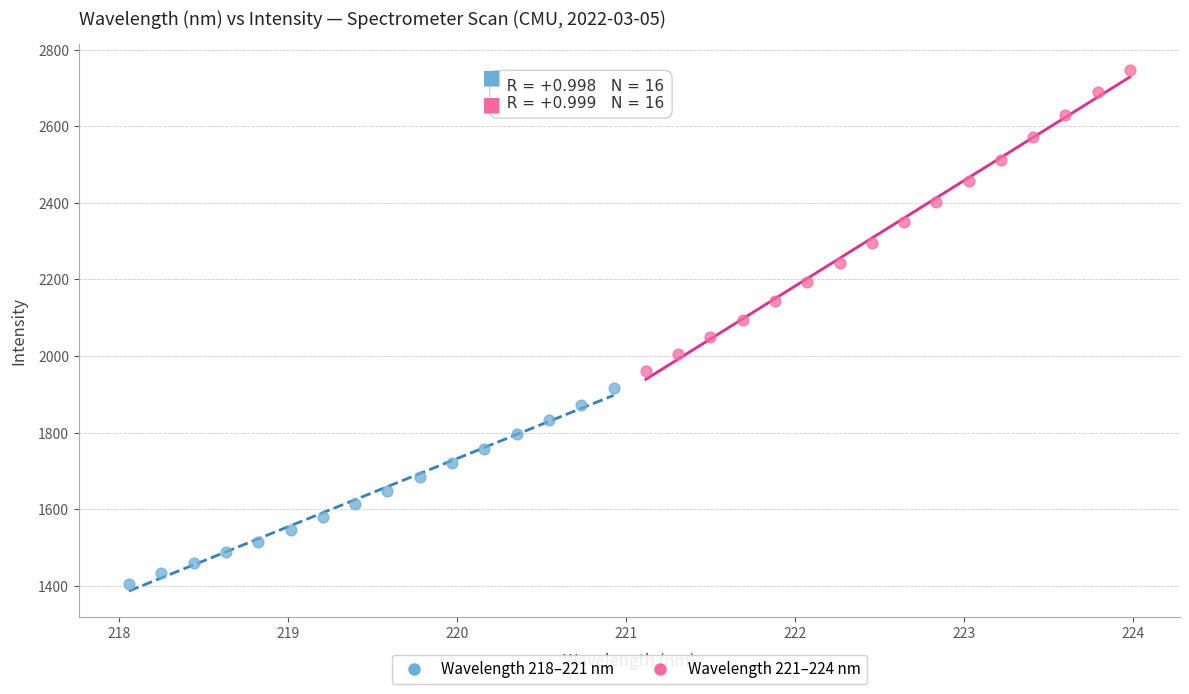

Which series reaches the minimum Y coordinate?

Wavelength 218–221 nm